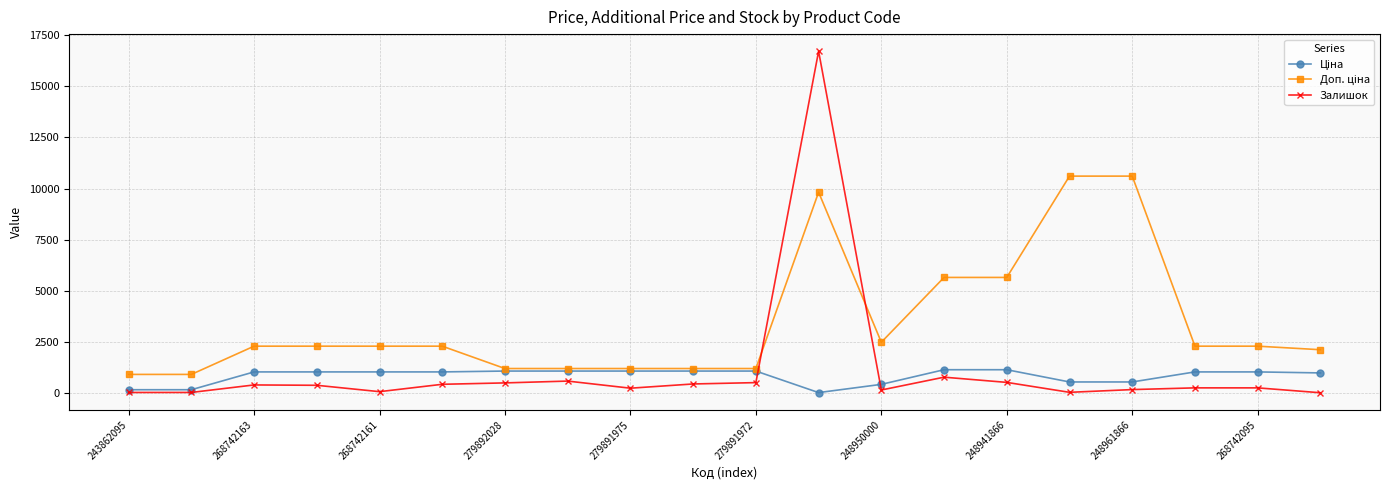

How many categories are shown in the chart?

20